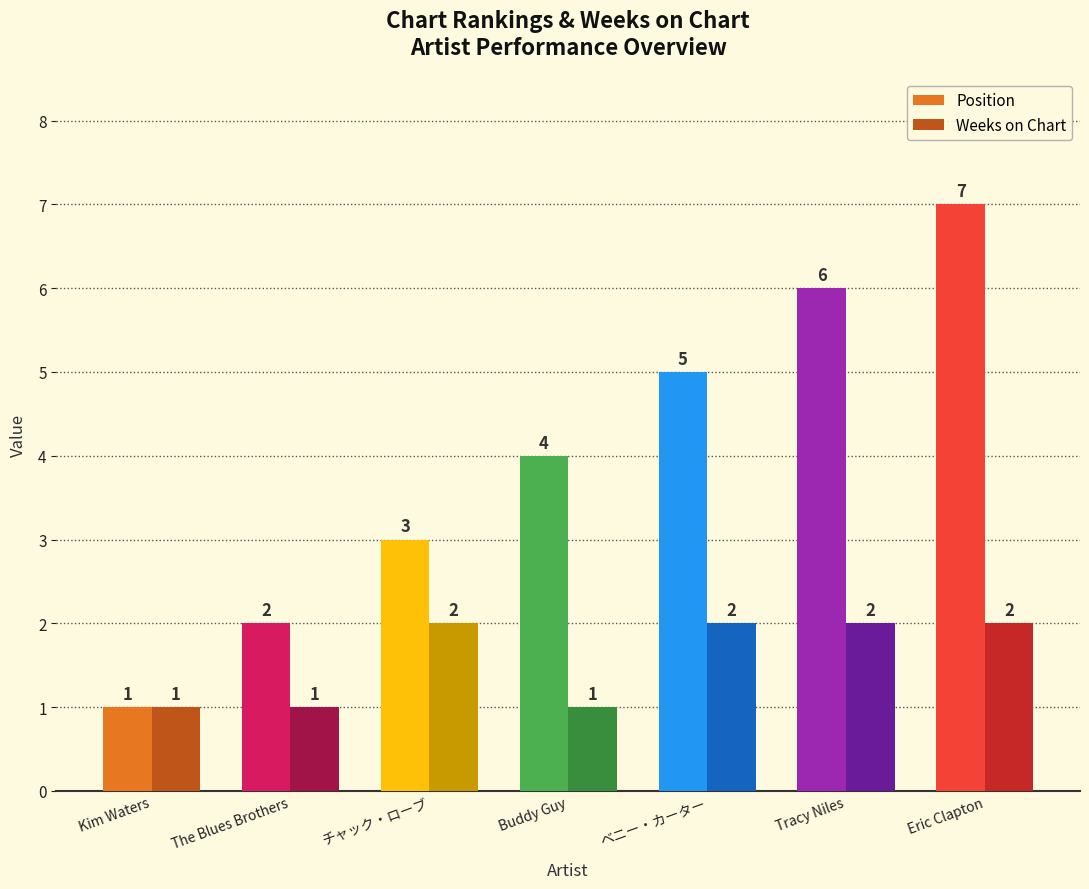

Is it true that Position equals 2 at The Blues Brothers?

True